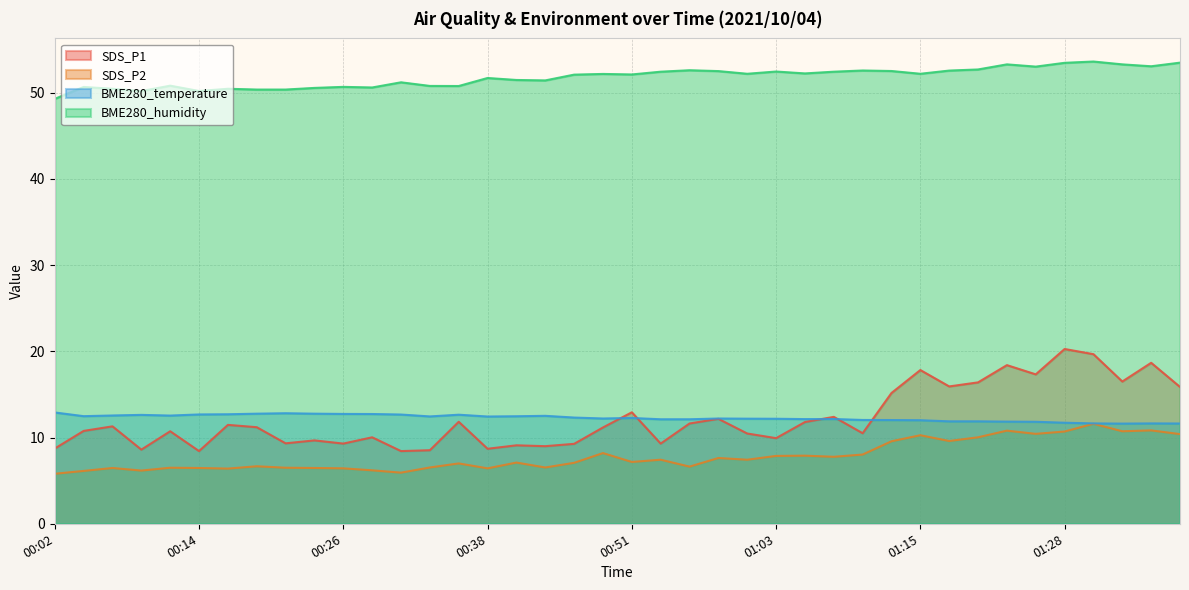

What are all the series names shown in the legend?

SDS_P1, SDS_P2, BME280_temperature, BME280_humidity